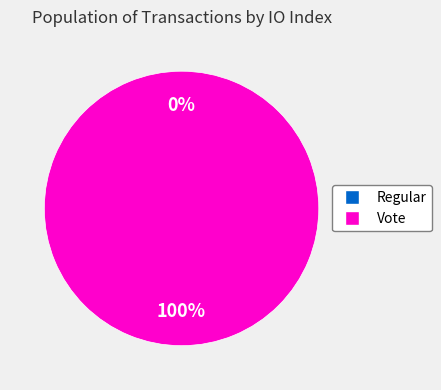

How many segments does this pie chart have?

2